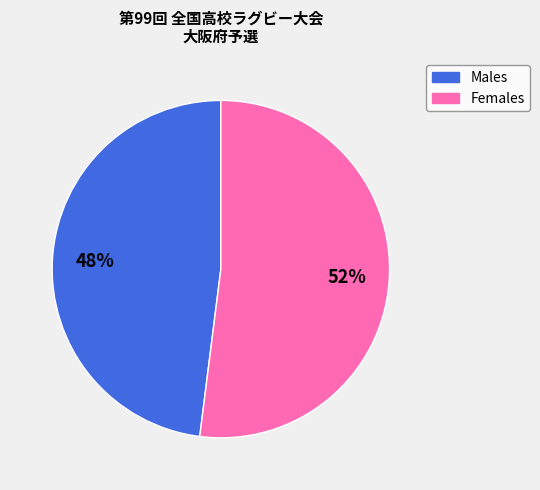

Does any single category account for the majority?

Yes